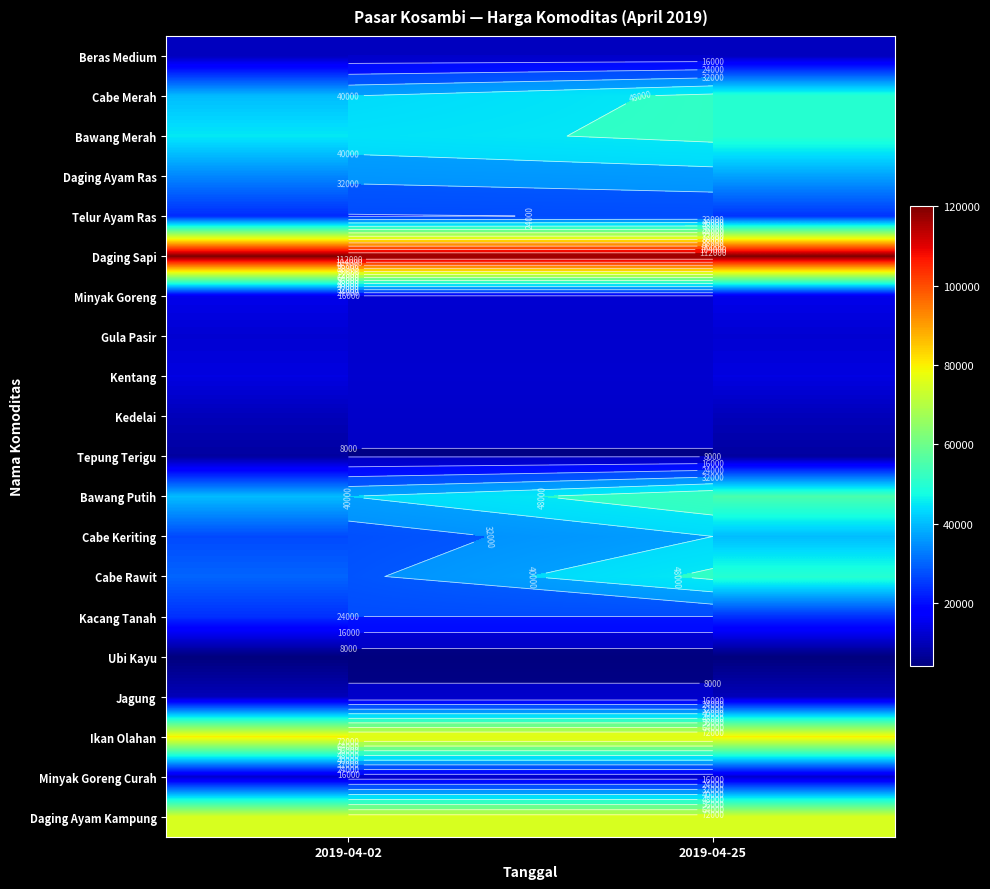

Is the value of Minyak Goreng Curah at 2019-04-02 greater than the value of Kacang Tanah at 2019-04-25?

No